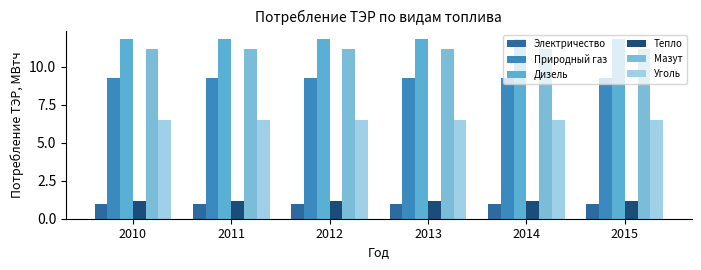

Does the chart contain stacked bars?

No